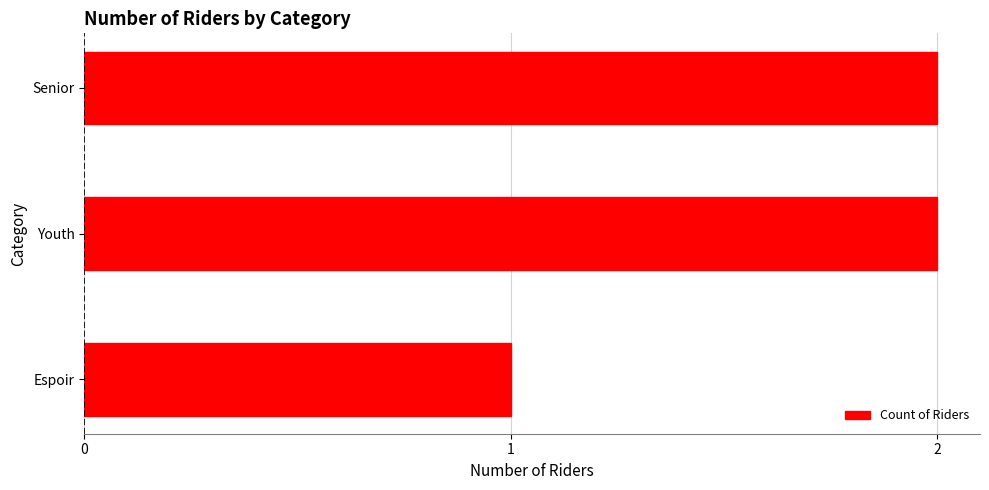

What is the difference between the maximum and minimum values?

1